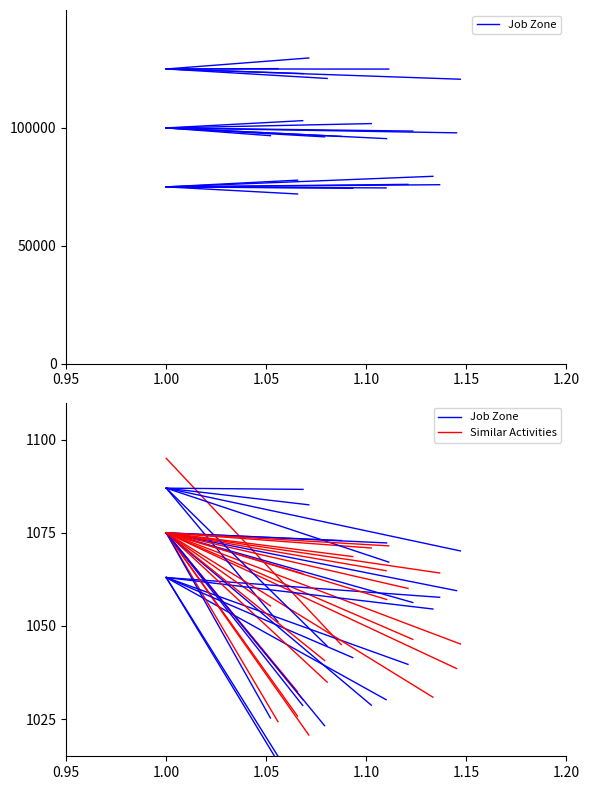

What are all the series names shown in the legend?

Job Zone, Similar Activities